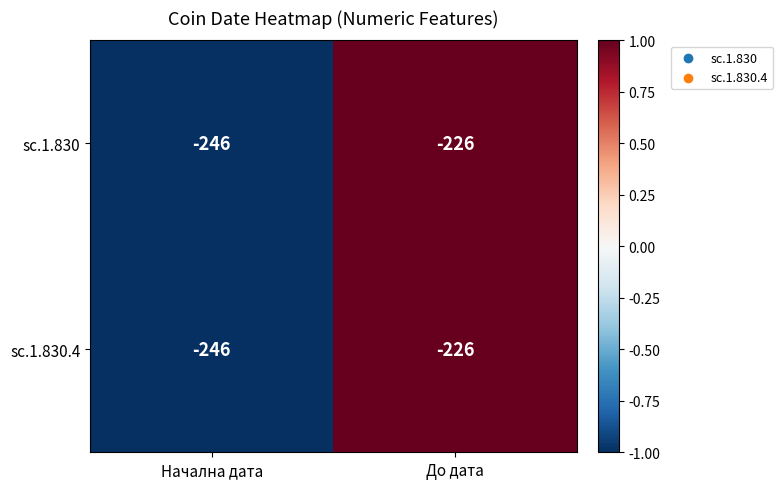

Rank the categories by sc.1.830 value from lowest to highest.

Начална дата, До дата